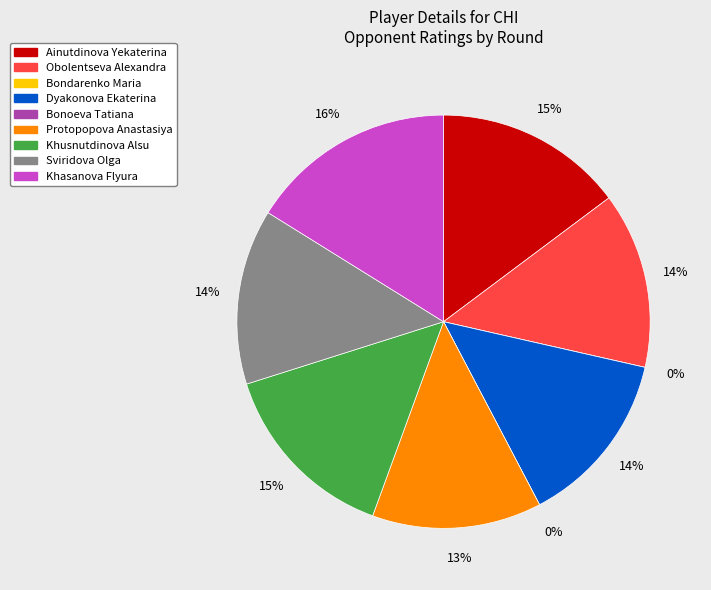

Is it true that Sviridova Olga is 14% of the pie?

True